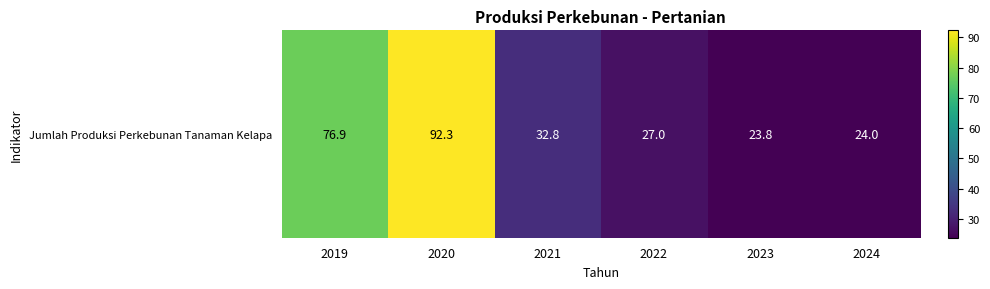

What is the change in value from 2021 to 2023?

-9.0